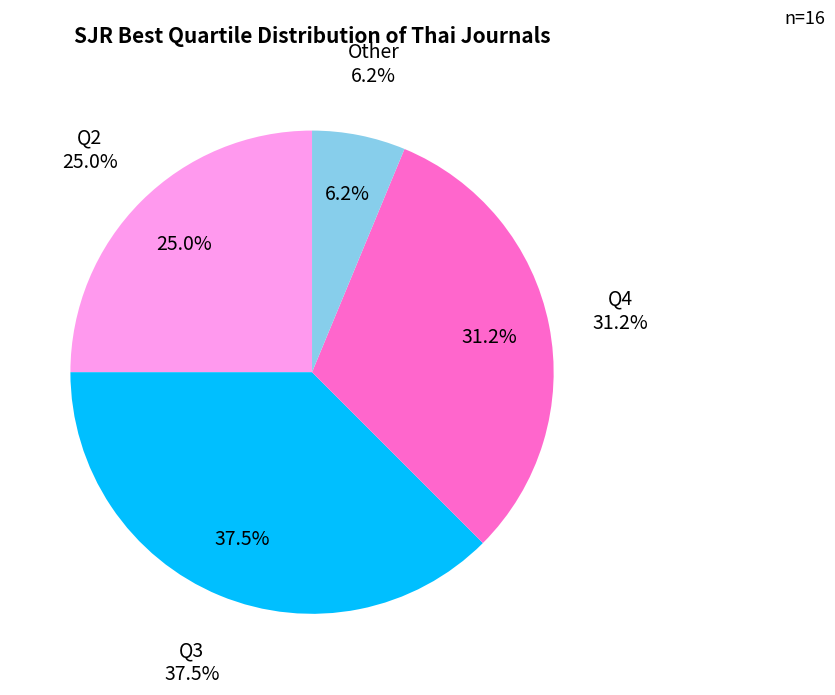

To the nearest percent, what is the difference between the largest and smallest slice percentages?

31%